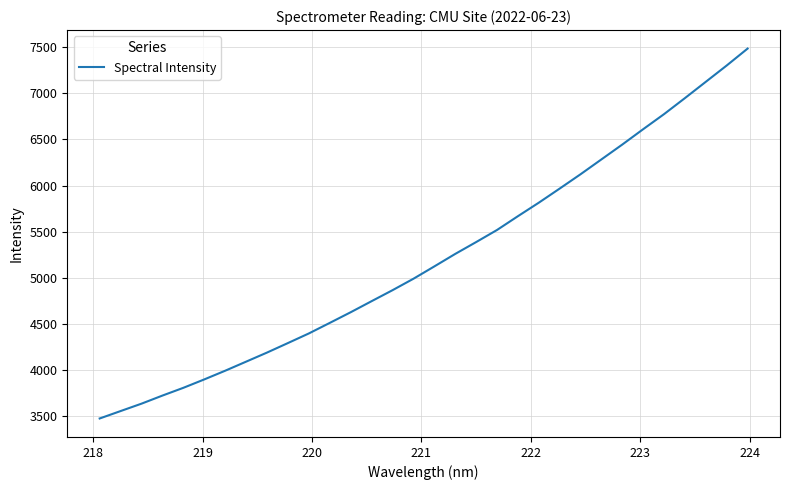

What is the difference between the maximum and minimum values?

4008.9